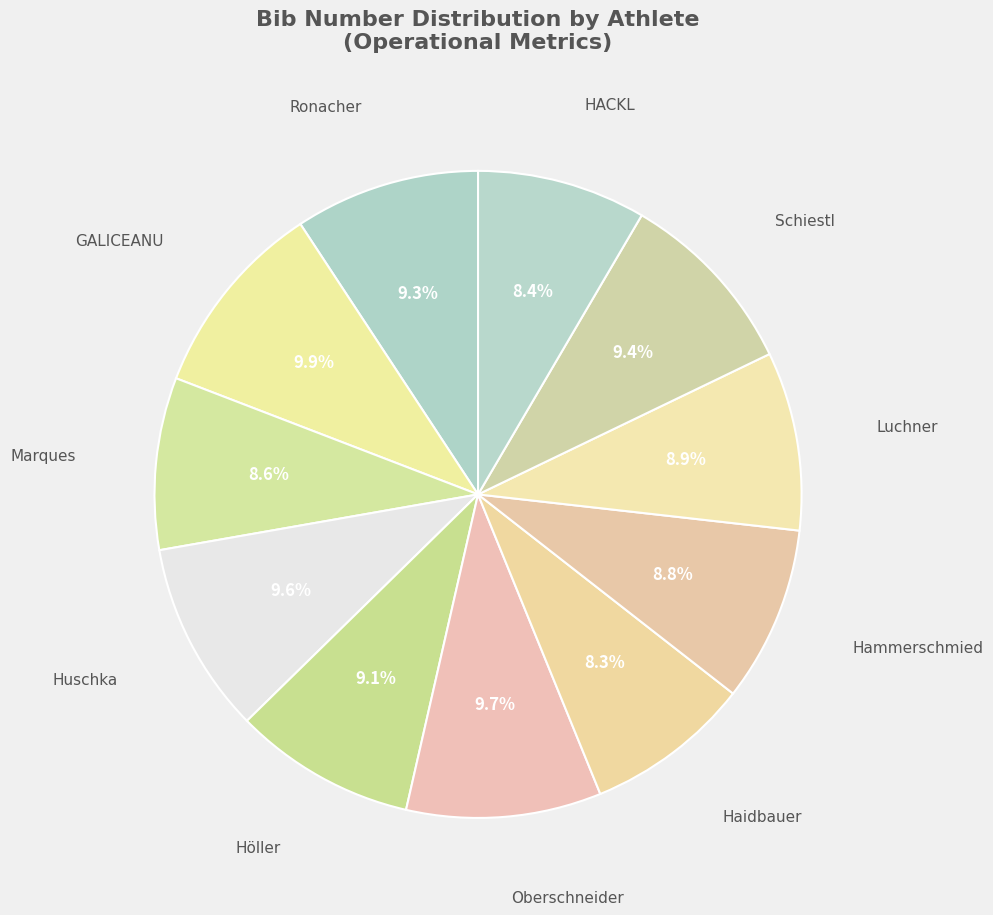

To the nearest percent, what is the average slice percentage?

9%